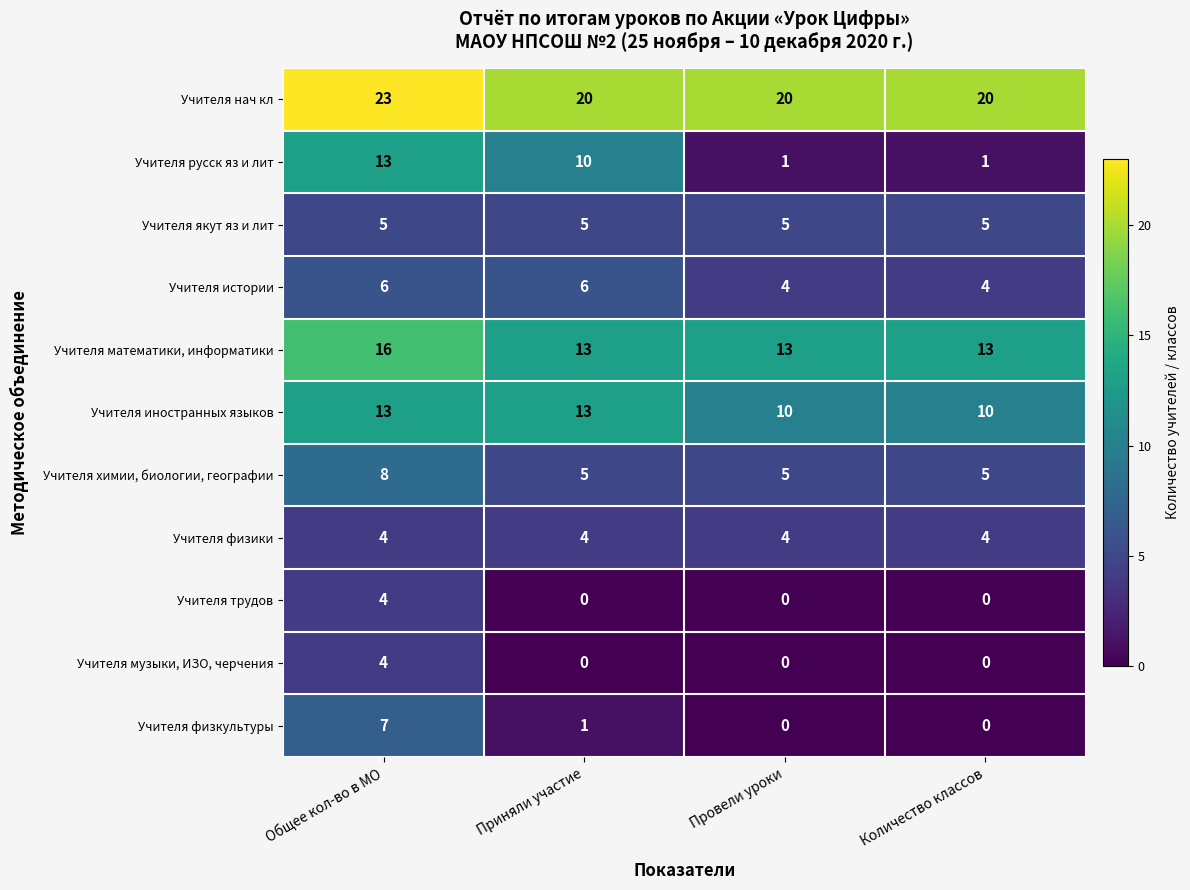

At which category is the sum across all series the highest?

Общее кол-во в МО